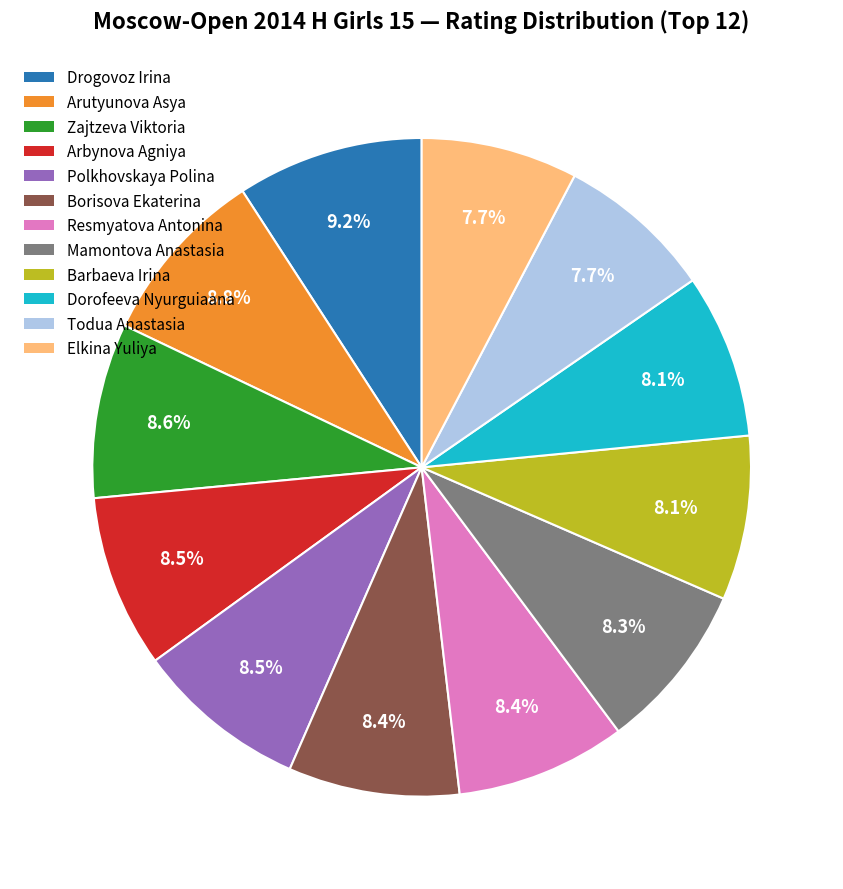

Is there a majority slice in this chart?

No